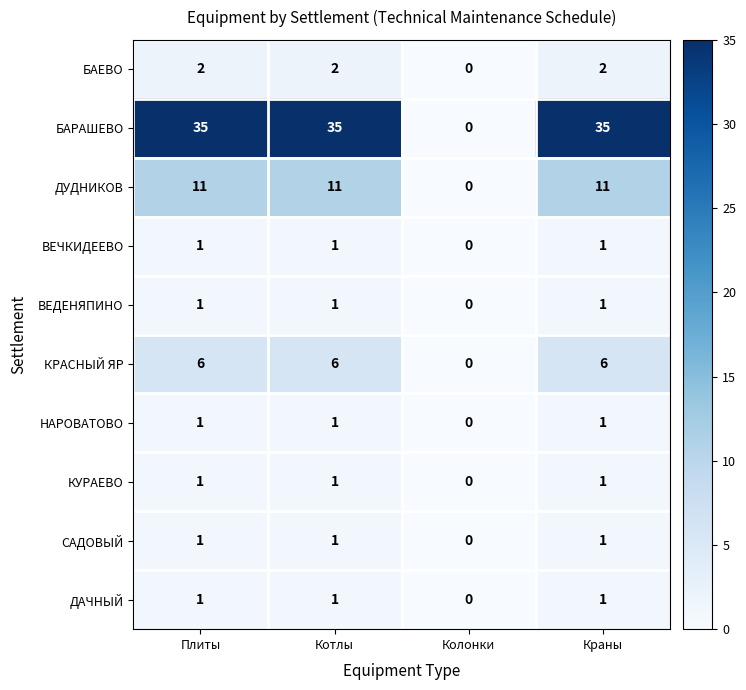

True or false: БАЕВО has a value of 0 at Котлы.

False